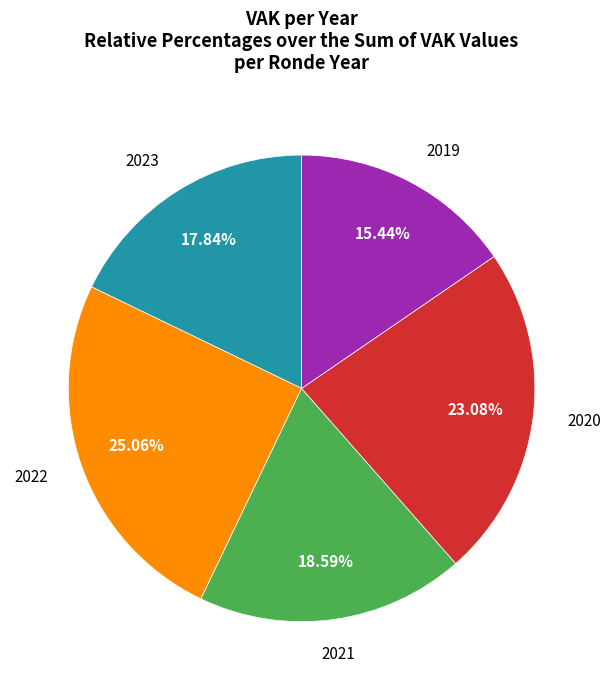

Is there a majority slice in this chart?

No